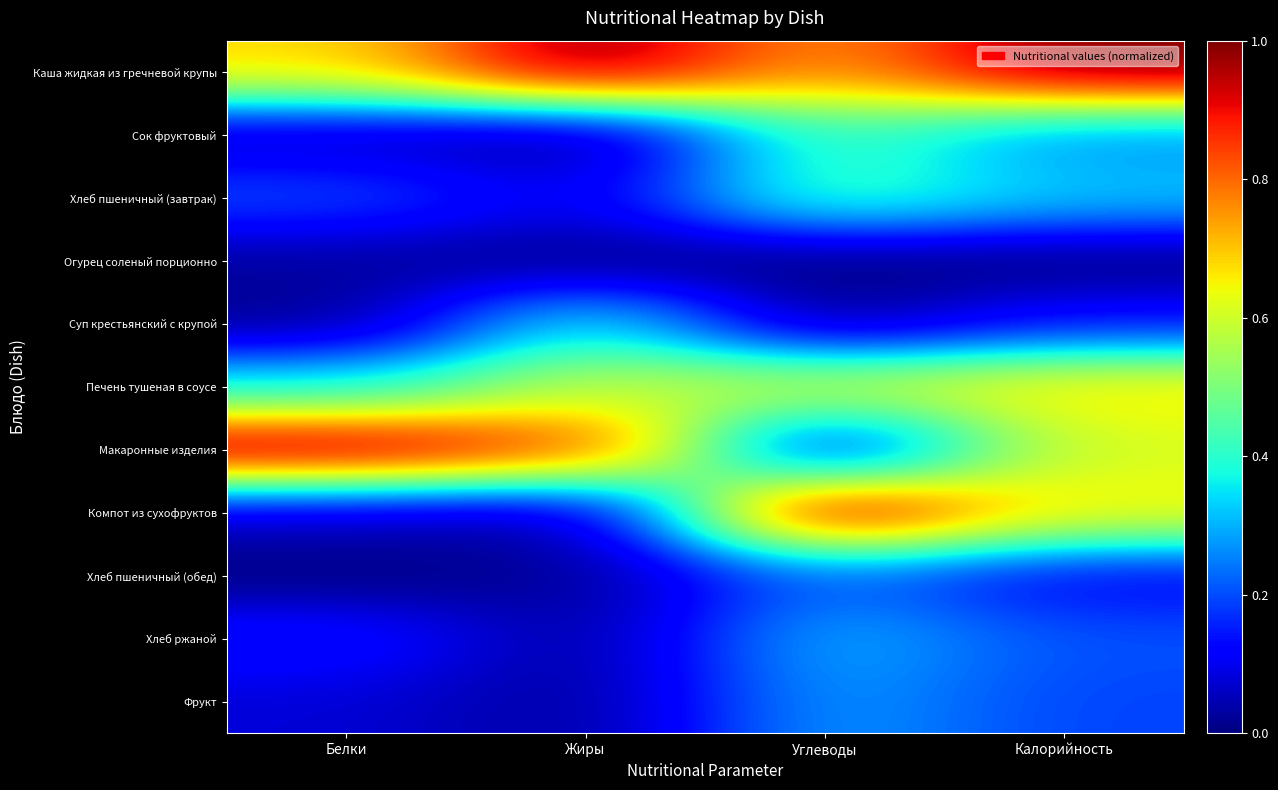

Reading left to right, extract all data points from this chart.

Каша жидкая из гречневой крупы: Белки=0.7	Жиры=1.0	Углеводы=0.7	Калорийность=1.0
Сок фруктовый: Белки=0.0	Жиры=0.0	Углеводы=0.4	Калорийность=0.3
Хлеб пшеничный (завтрак): Белки=0.2	Жиры=0.1	Углеводы=0.4	Калорийность=0.3
Огурец соленый порционно: Белки=0.0	Жиры=0.0	Углеводы=0.0	Калорийность=0.0
Суп крестьянский с крупой: Белки=0.0	Жиры=0.4	Углеводы=0.0	Калорийность=0.1
Печень тушеная в соусе: Белки=0.4	Жиры=0.6	Углеводы=0.6	Калорийность=0.7
Макаронные изделия: Белки=1.0	Жиры=0.9	Углеводы=0.1	Калорийность=0.6
Компот из сухофруктов: Белки=0.1	Жиры=0.0	Углеводы=1.0	Калорийность=0.7
Хлеб пшеничный (обед): Белки=0.0	Жиры=0.0	Углеводы=0.2	Калорийность=0.1
Хлеб ржаной: Белки=0.2	Жиры=0.0	Углеводы=0.3	Калорийность=0.2
Фрукт: Белки=0.1	Жиры=0.0	Углеводы=0.3	Калорийность=0.2